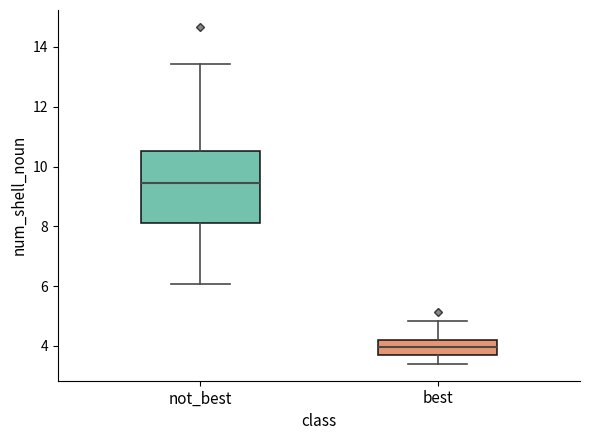

Reading left to right, read every box against the y-axis: the position of its median line, the range the box covers, and the ends of its whiskers. The values are not printed on the chart, so give them approximately, as read against the axis.

not_best: median 9.4, box 8.2 to 10.6, whiskers 6.0 to 13.4
best: median 4.0, box 3.6 to 4.2, whiskers 3.4 to 4.8